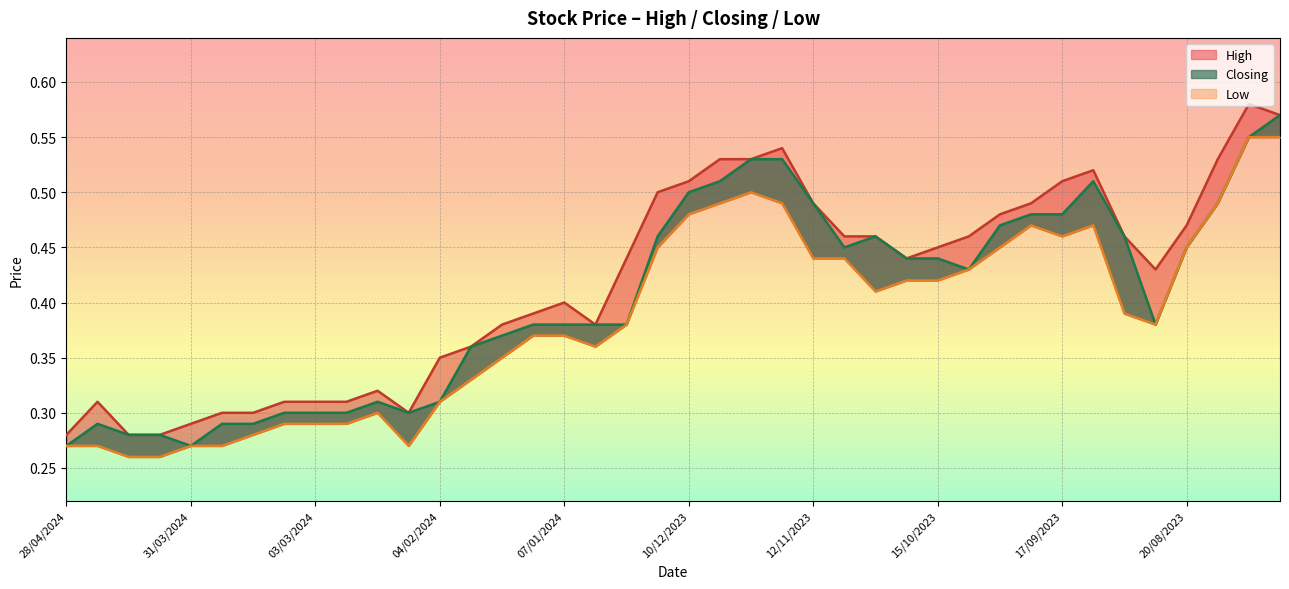

True or false: High and Low intersect in this chart.

False